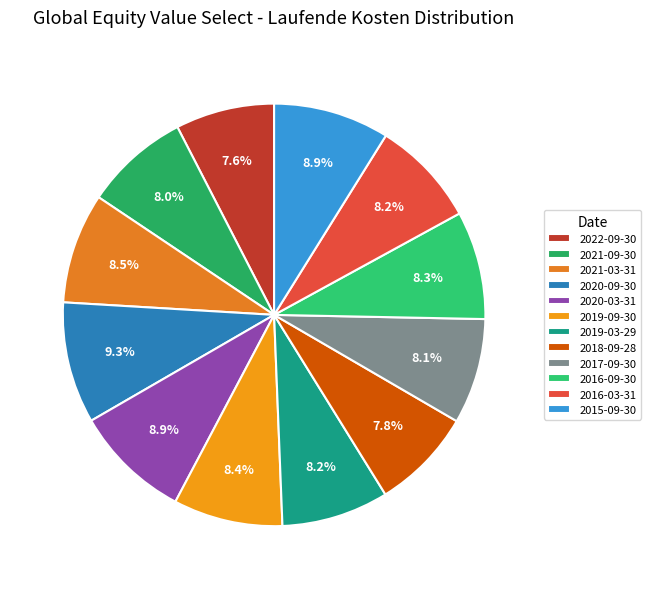

The 2022-09-30 slice represents 8% of the pie. True or false?

True